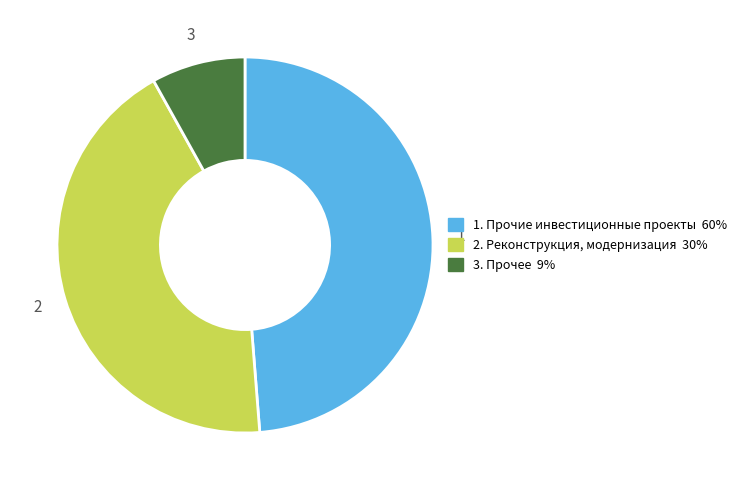

Does any single category account for the majority?

No